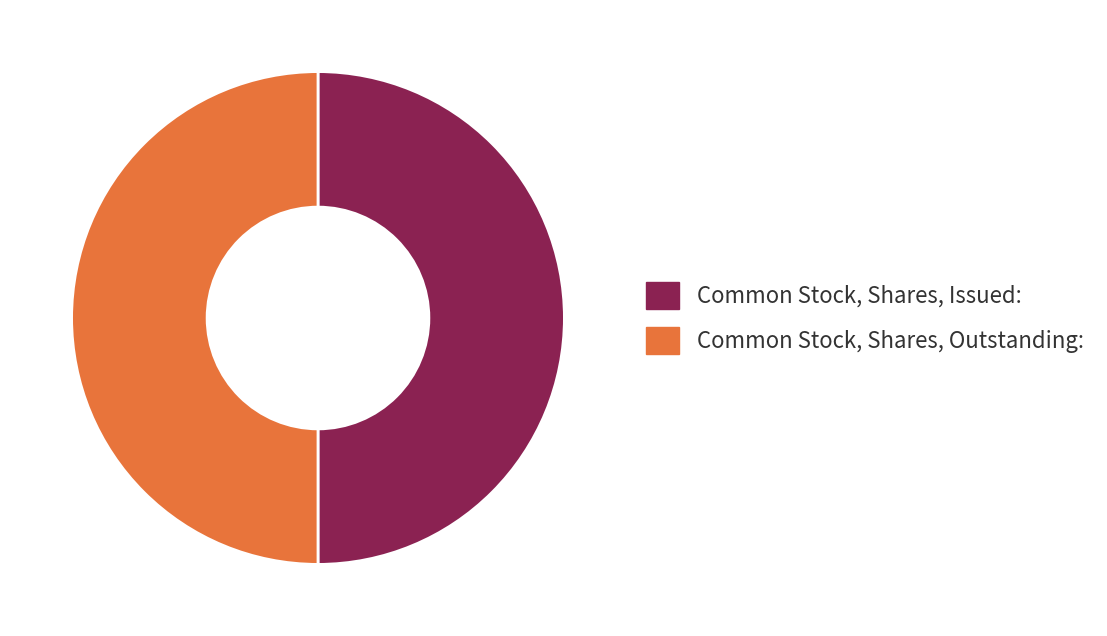

What is the ratio of the value at Common Stock, Shares, Issued: to the value at Common Stock, Shares, Outstanding:?

1.0